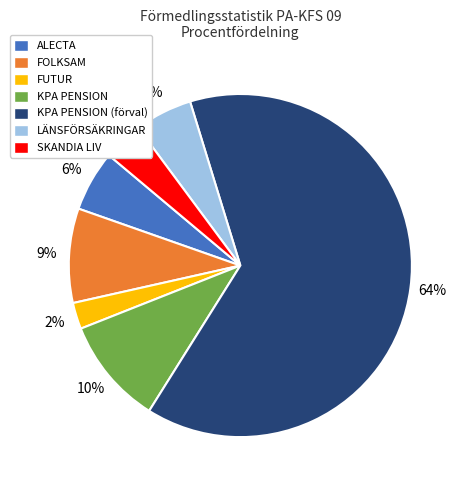

Does KPA PENSION (förval) account for over 50% of the chart?

Yes